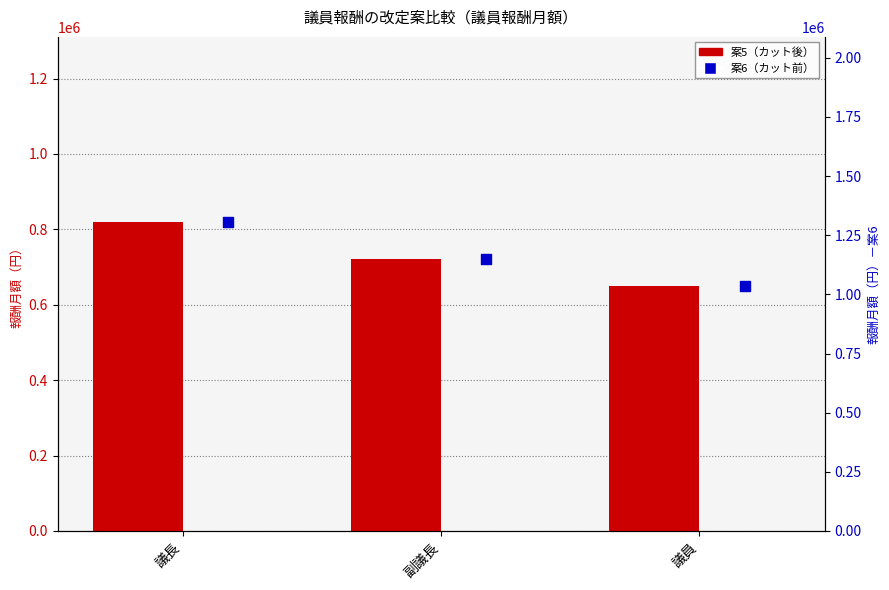

Which series has the widest spread of Y values?

案6（カット前）